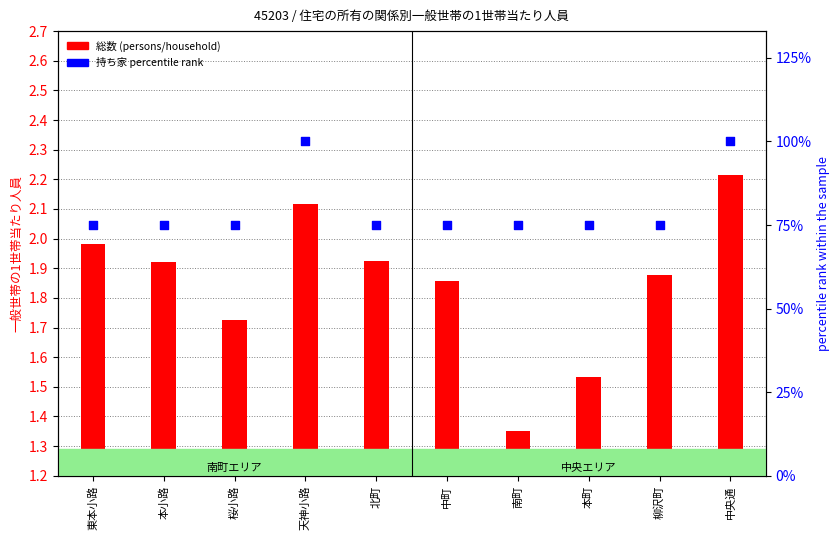

Which series reaches the minimum Y coordinate?

総数 (persons/household)